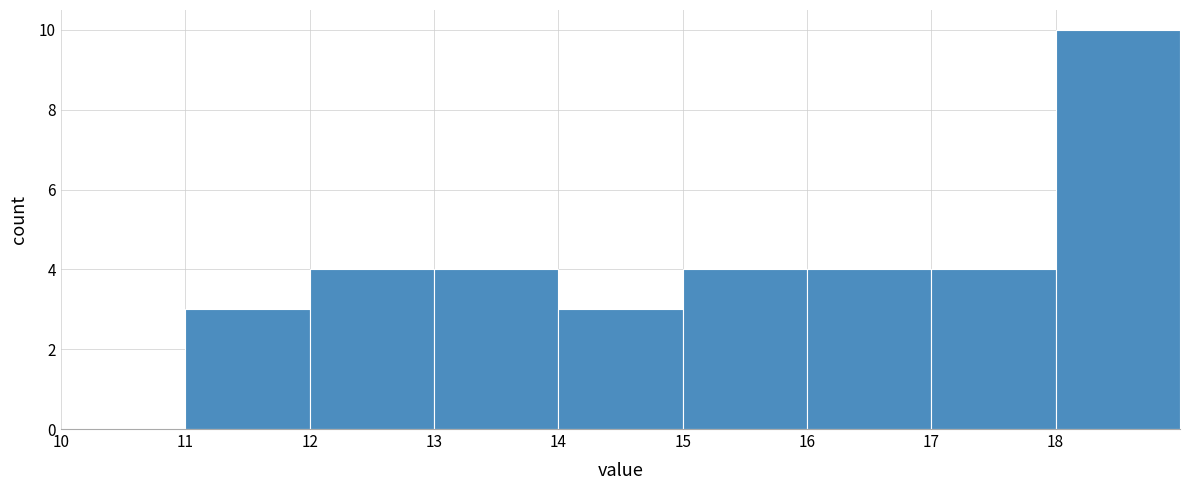

Which range on the x-axis has the tallest bar?

18 to 19